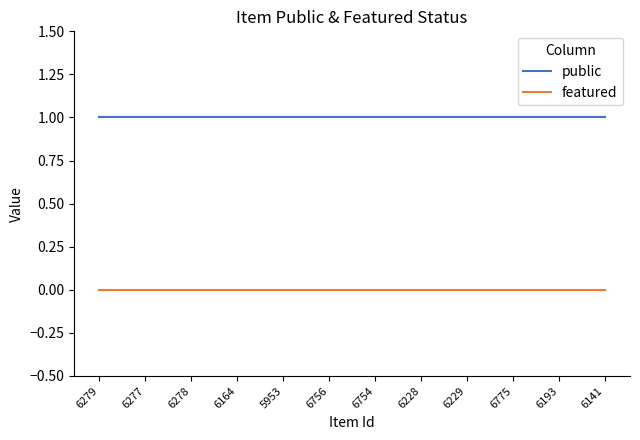

The public series shows 1 at 6164. True or false?

True